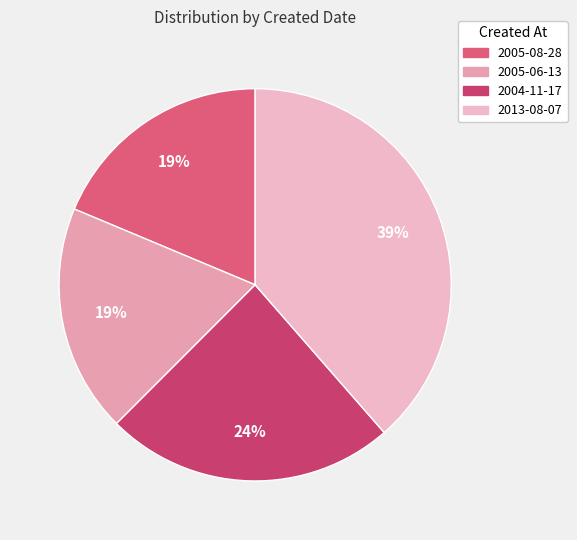

What percentage is the 2005-06-13 slice, to the nearest percent?

19%